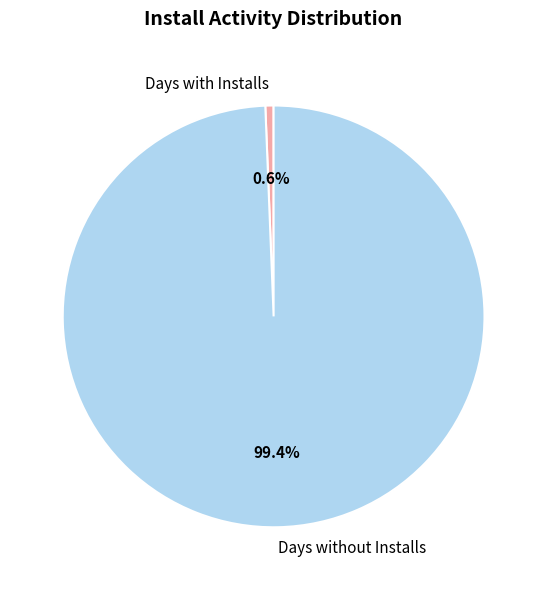

Which slice is the largest?

Days without Installs